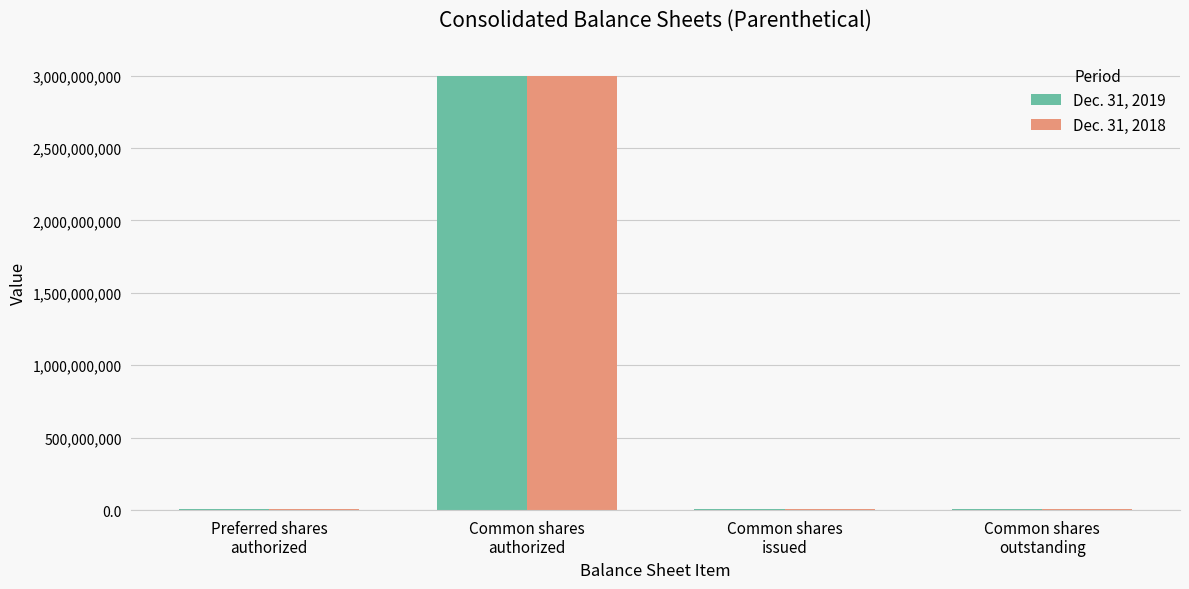

What is the maximum value shown in the chart?

3000000000